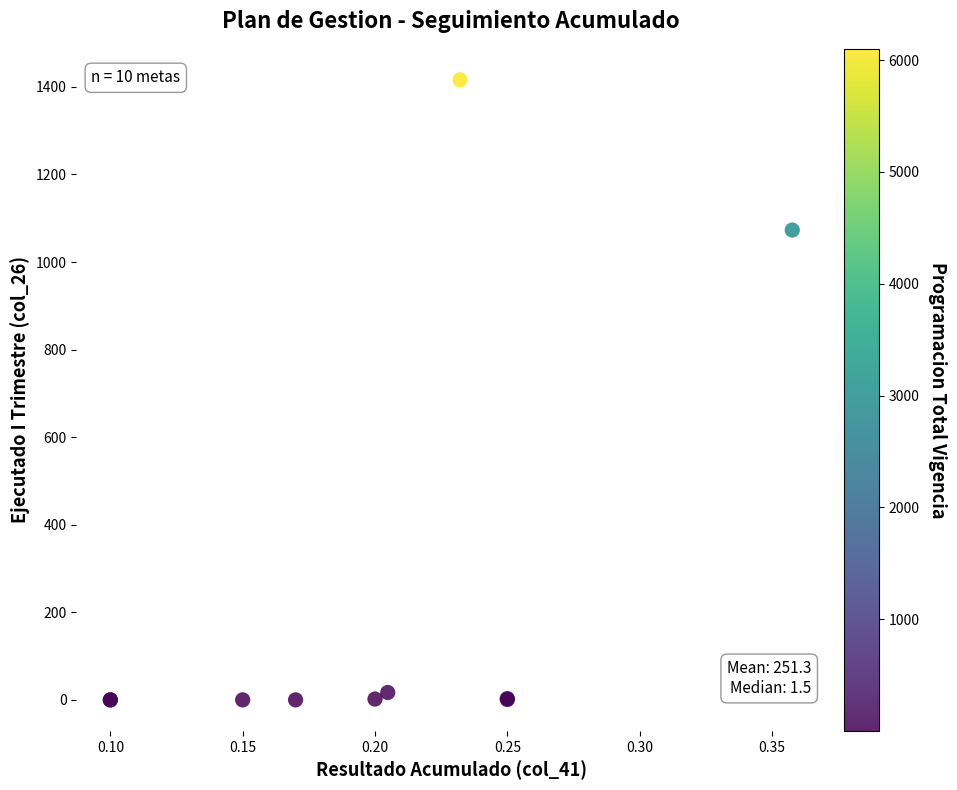

What Y value in the scatter plot is closest to 708?

1073.0